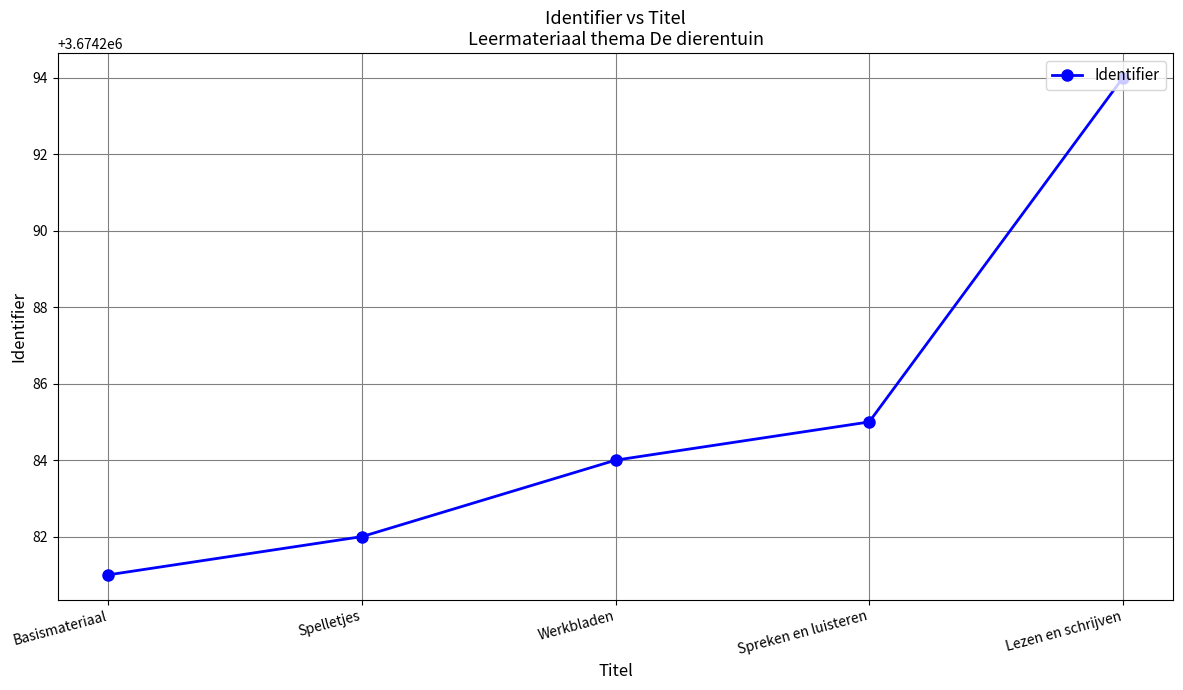

The chart shows a value of 3674284 at Werkbladen. True or false?

True